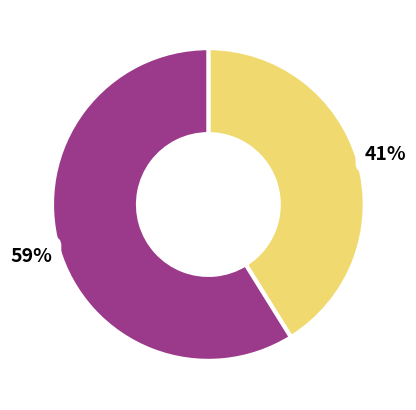

How many segments does this pie chart have?

2